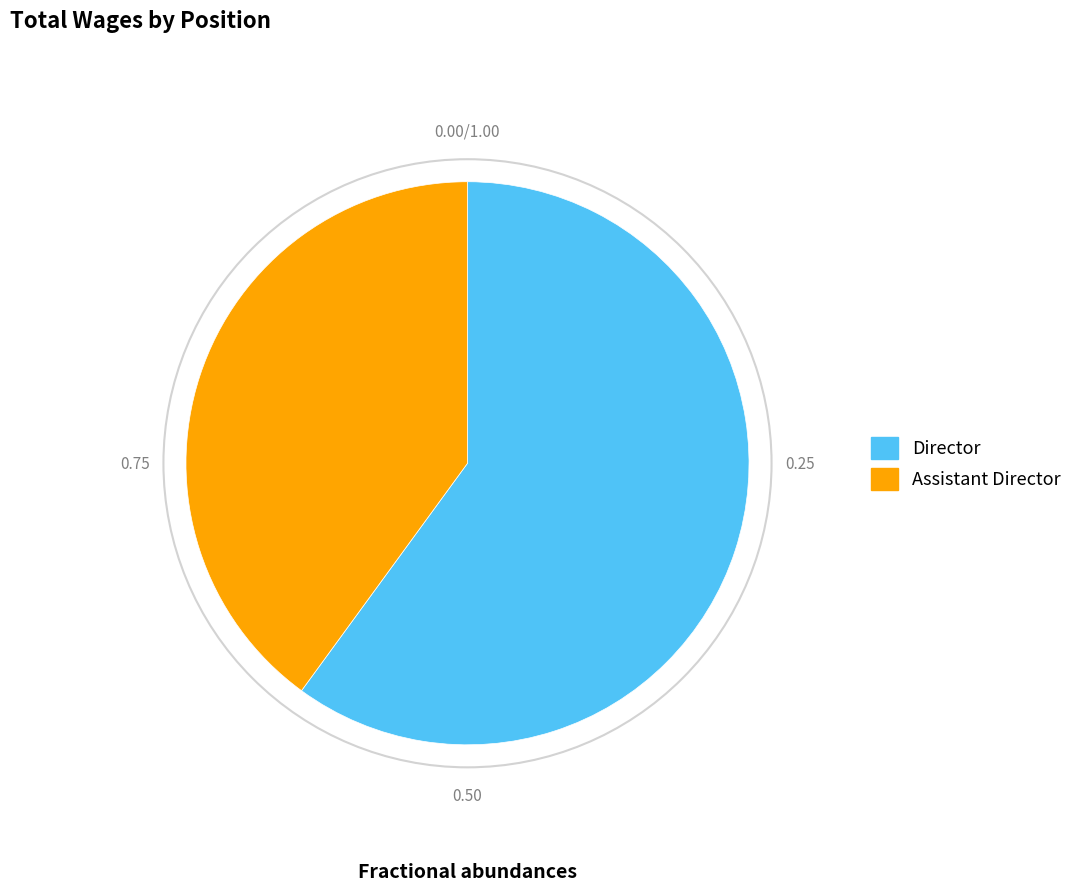

Do Assistant Director and Director together represent more than half of the pie?

Yes